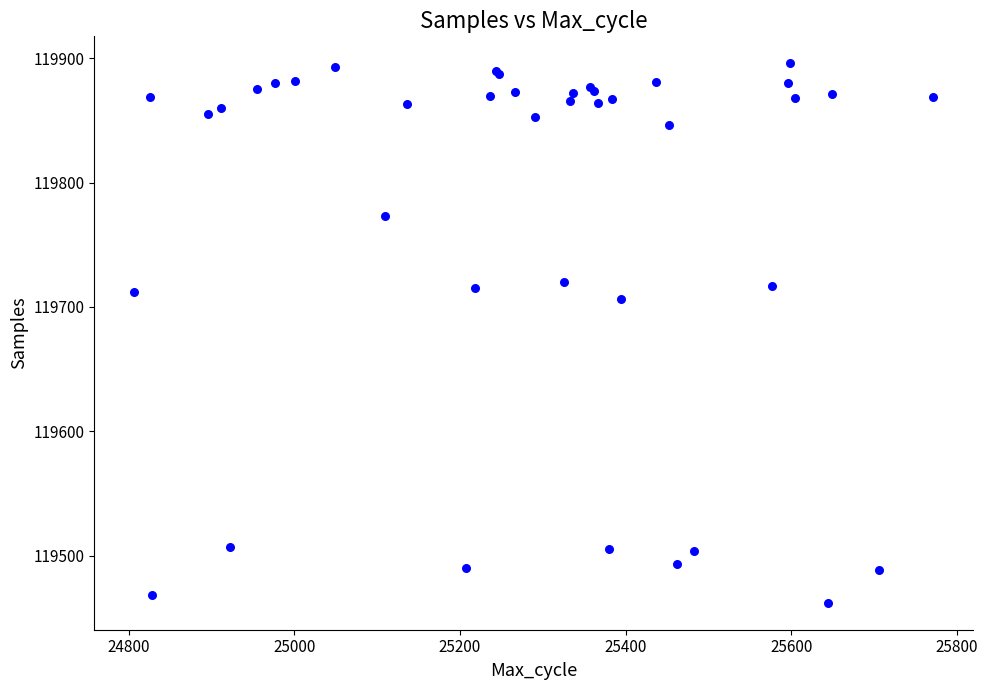

What Y value in the scatter plot is closest to 119679?

119706